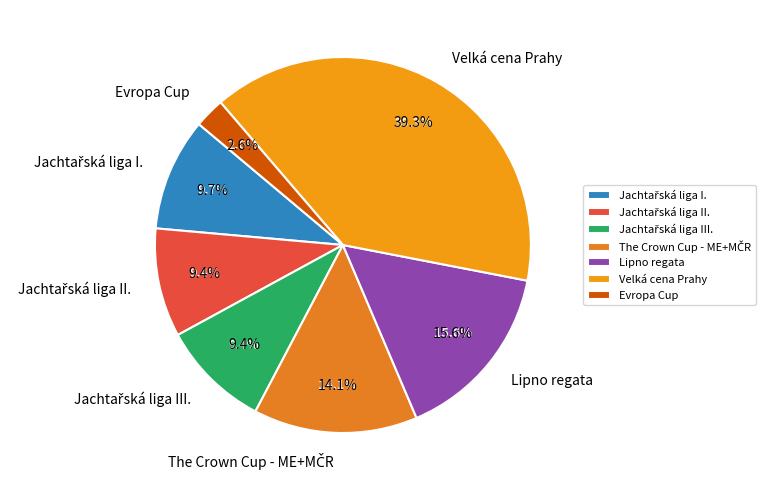

Which slice is the largest?

Velká cena Prahy